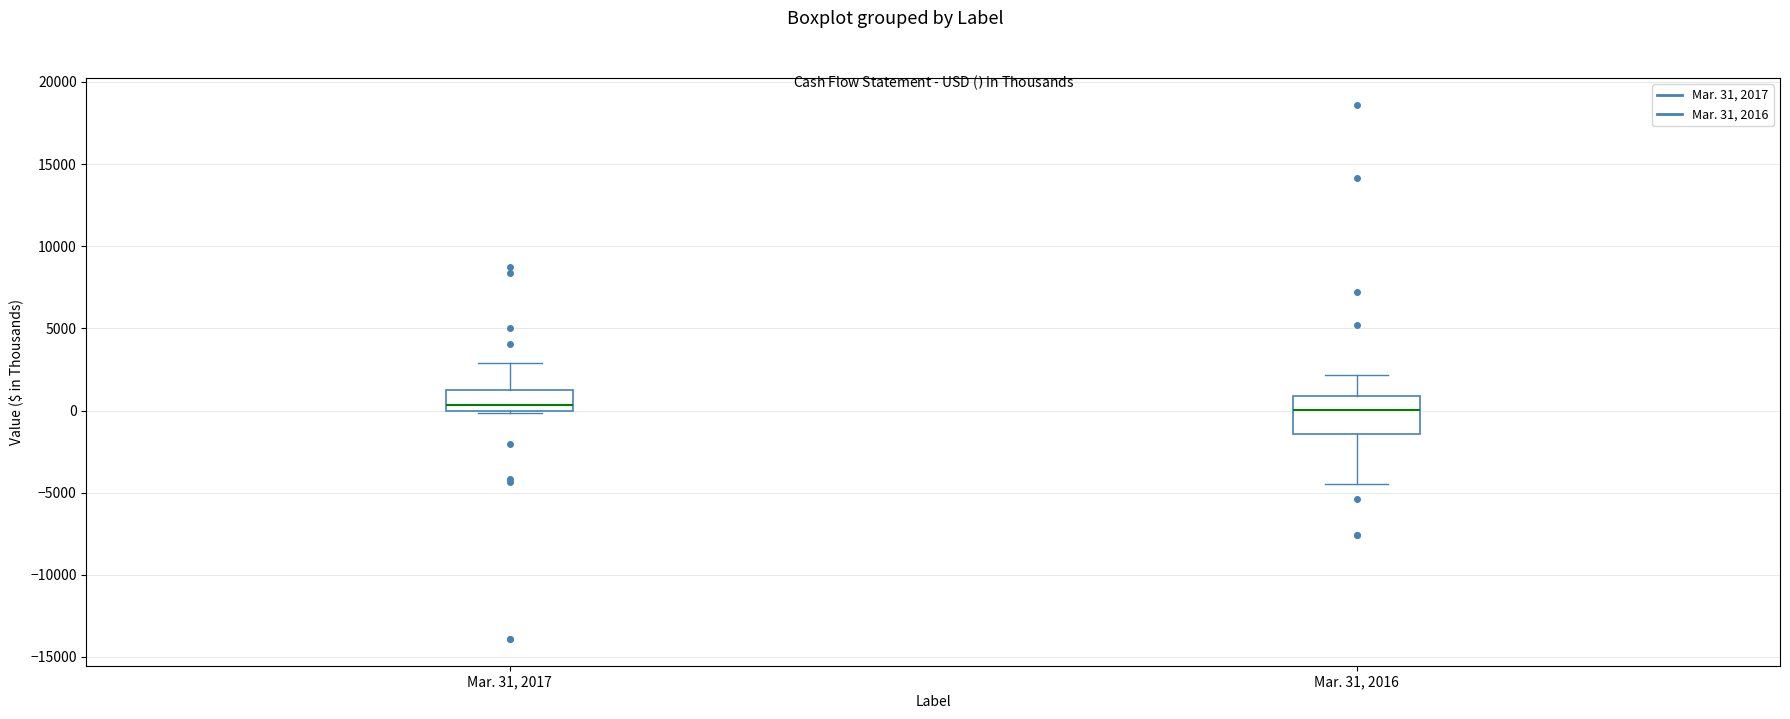

Where is the lower edge of the box for Mar. 31, 2017 on the y-axis? The values are not printed on the chart, so give them approximately, as read against the axis.

0